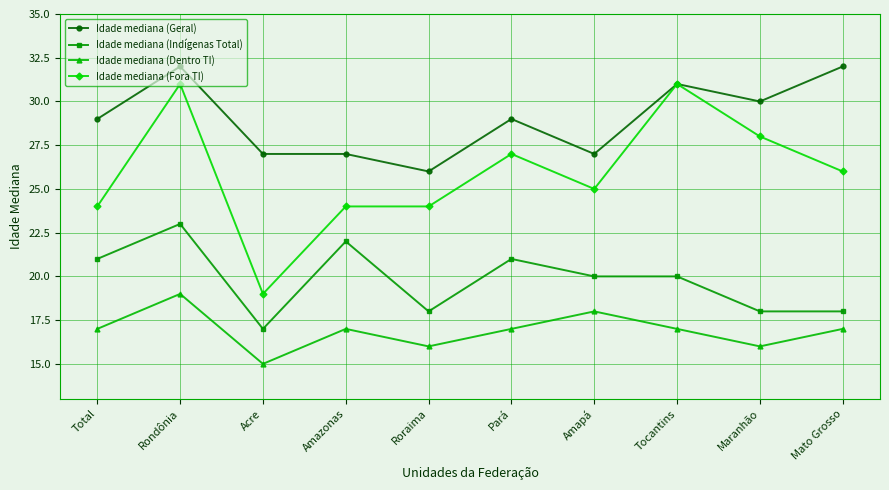

How many lines are shown in the chart?

4